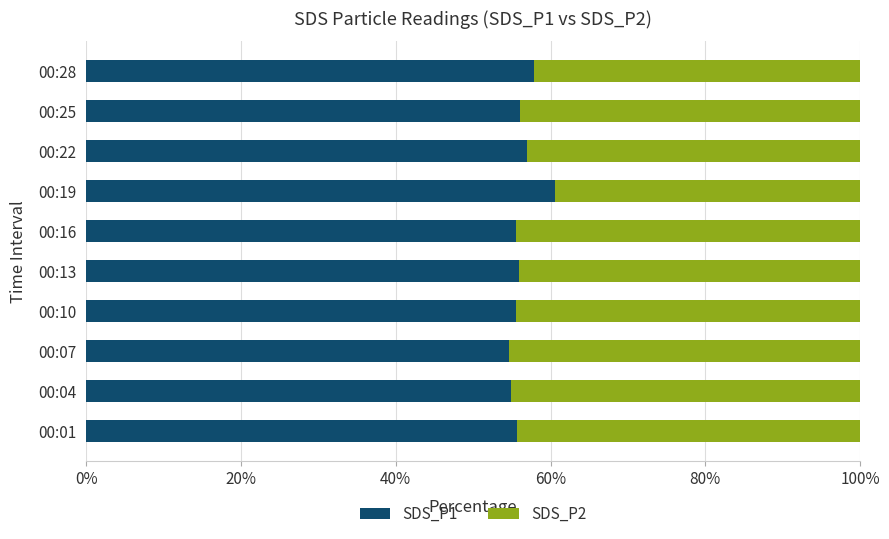

What are all the series names shown in the legend?

SDS_P1, SDS_P2